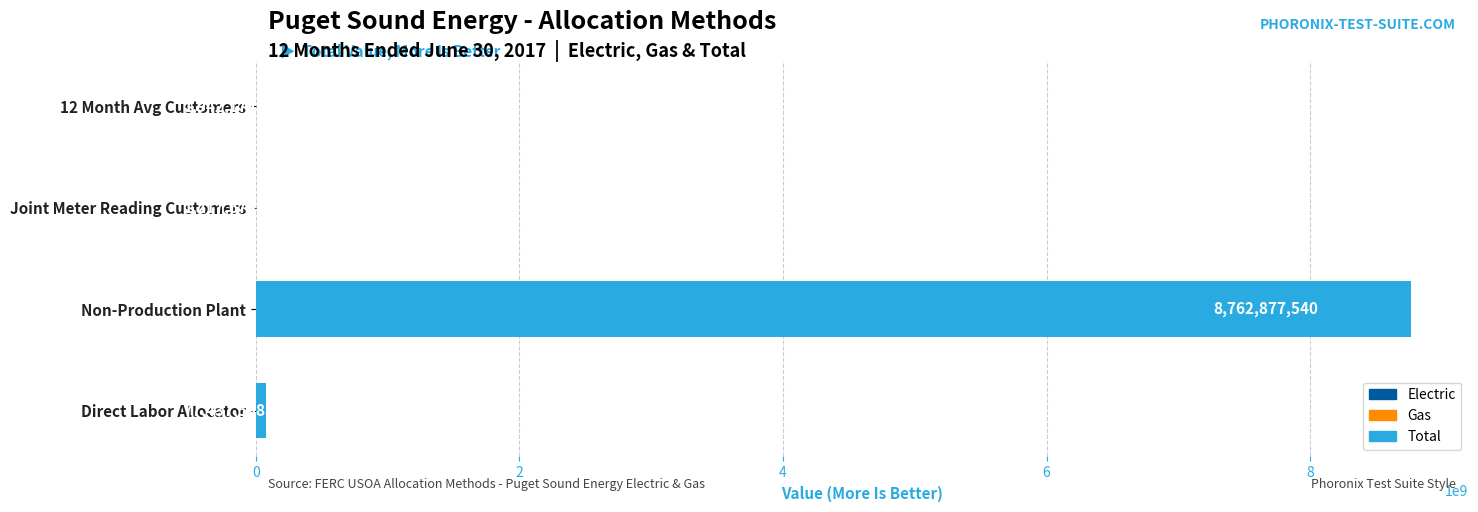

Which category has the highest value across all series?

Non-Production Plant